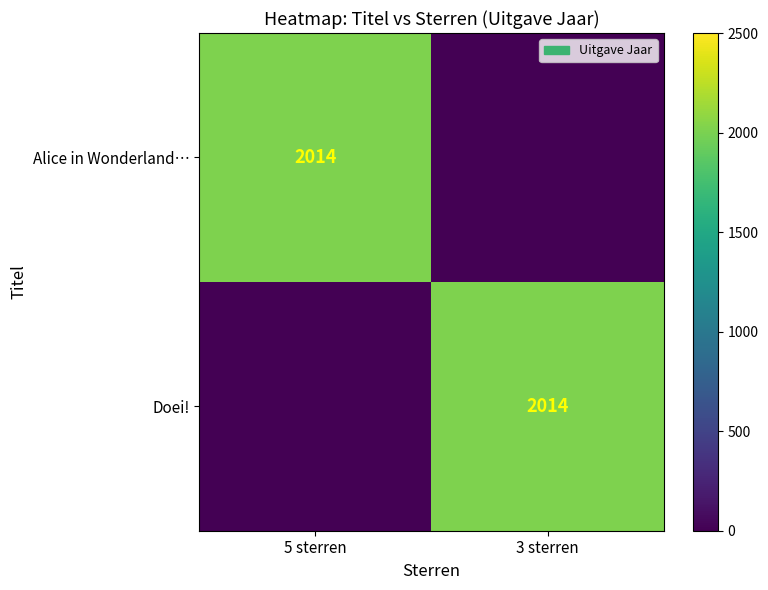

At which category is the sum across all series the highest?

5 sterren